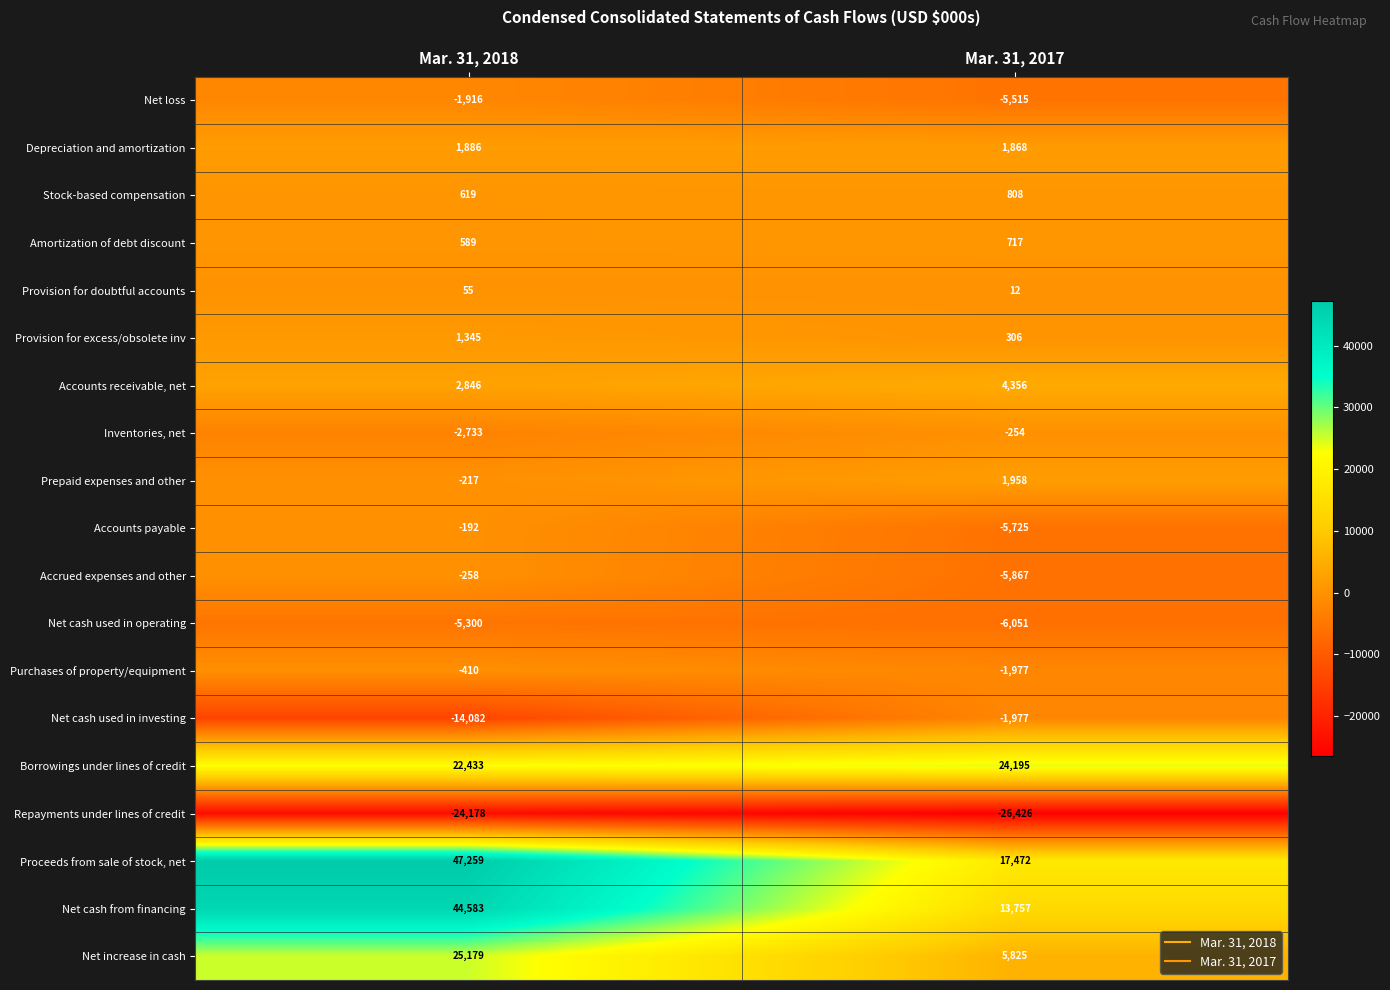

How many series are shown in this chart?

19